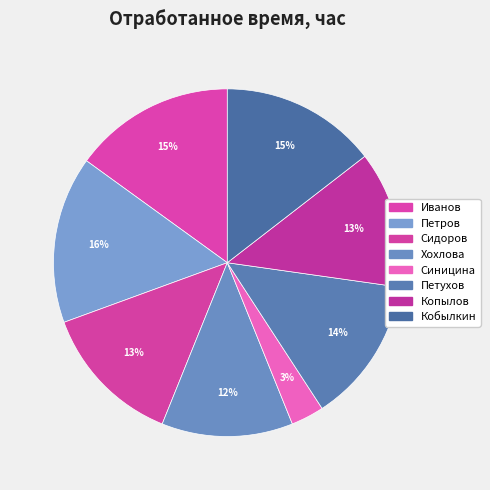

How many segments does this pie chart have?

8